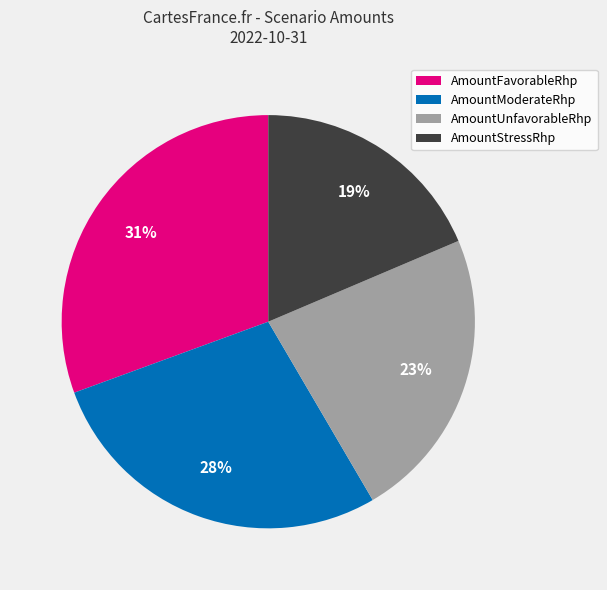

What percentage is the AmountUnfavorableRhp slice, to the nearest percent?

23%